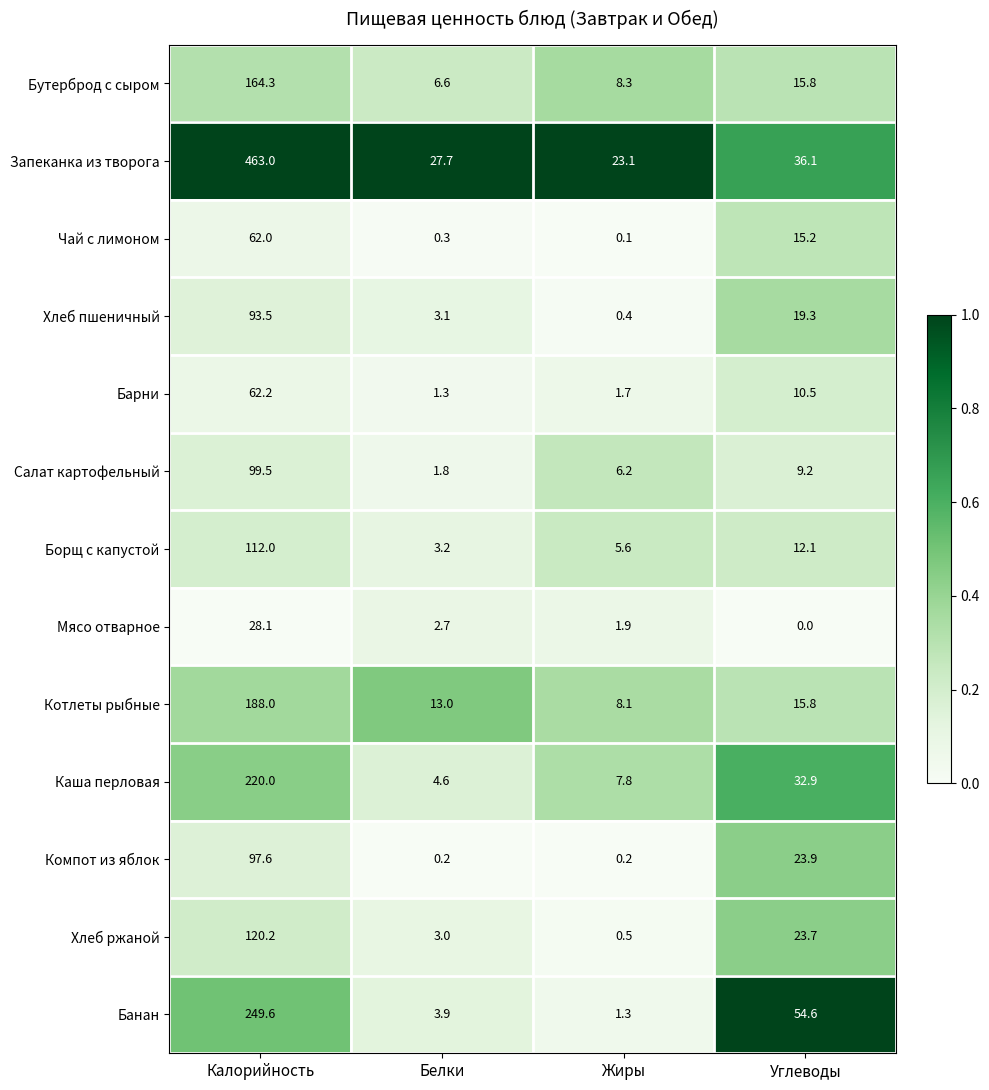

What value does the Банан series have at Углеводы?

54.6